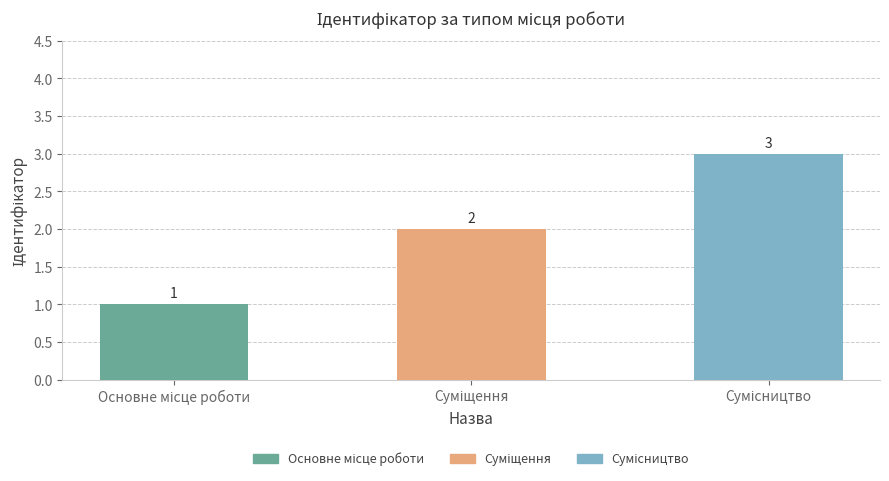

What is the value of the 2nd bar from the left?

2